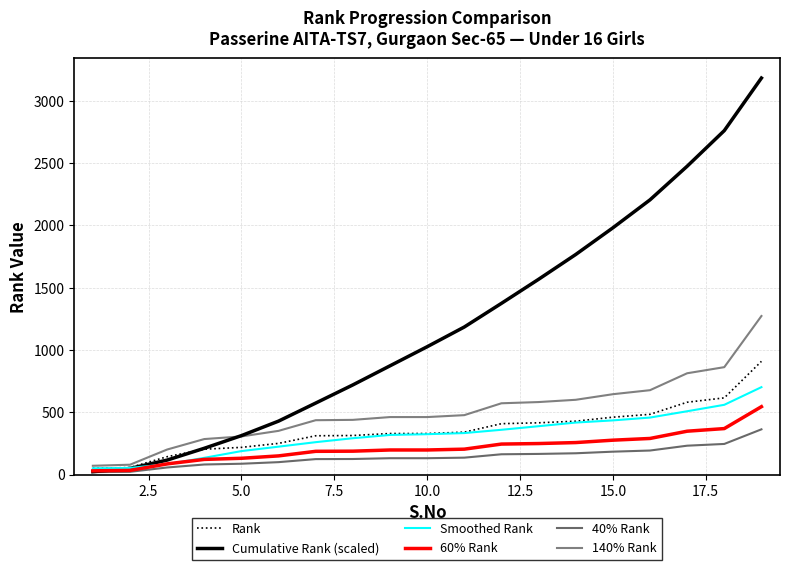

What is the value of the Rank point at the 8th from the left?

314.0